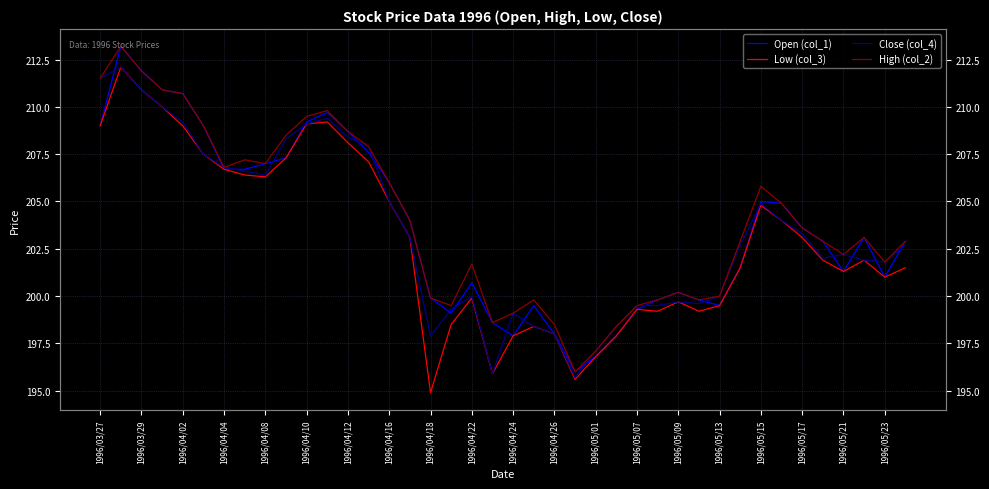

Where is the first local minimum for Close (col_4)?

1996/04/08